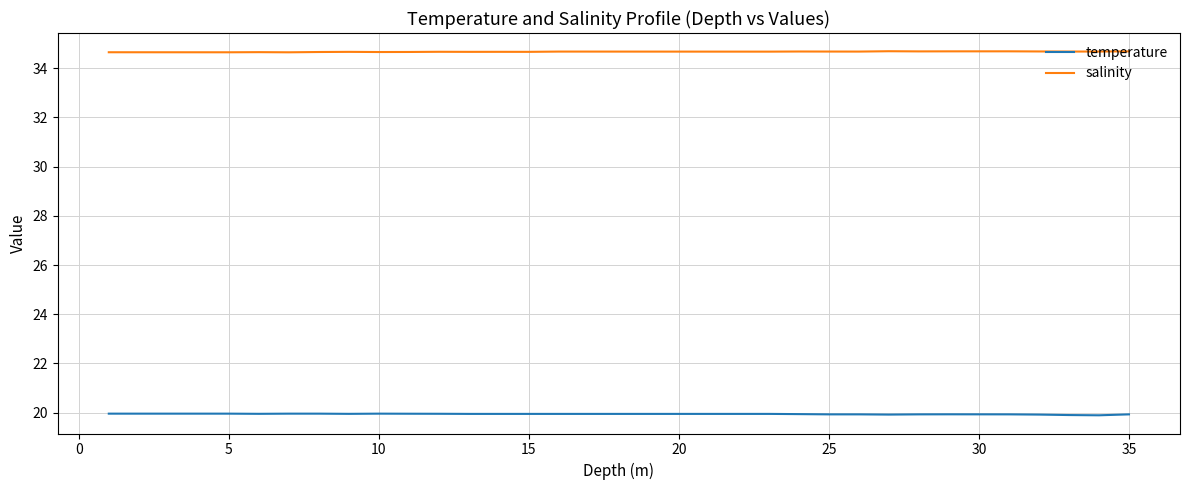

What is the minimum value shown in the chart?

19.9